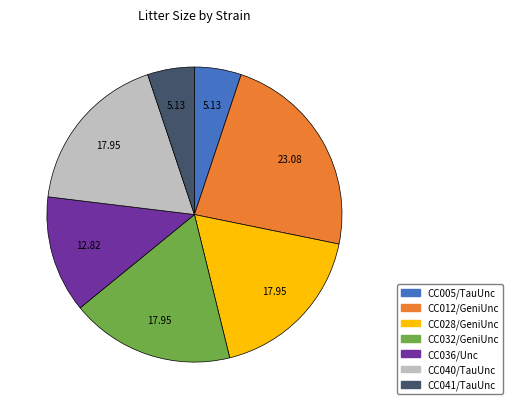

Does any single category account for the majority?

No